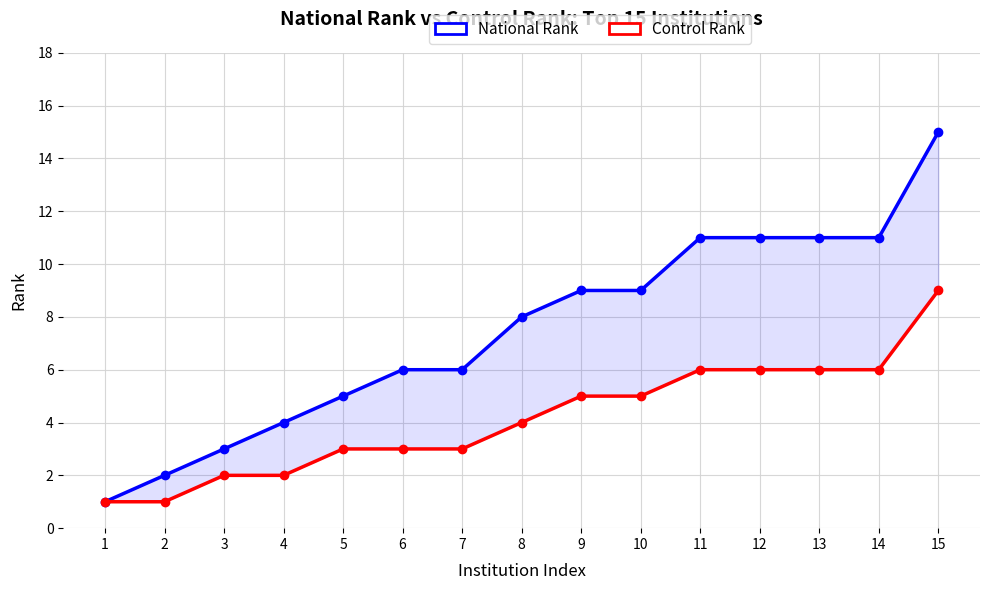

Is it true that National Rank equals 2 at 6?

False